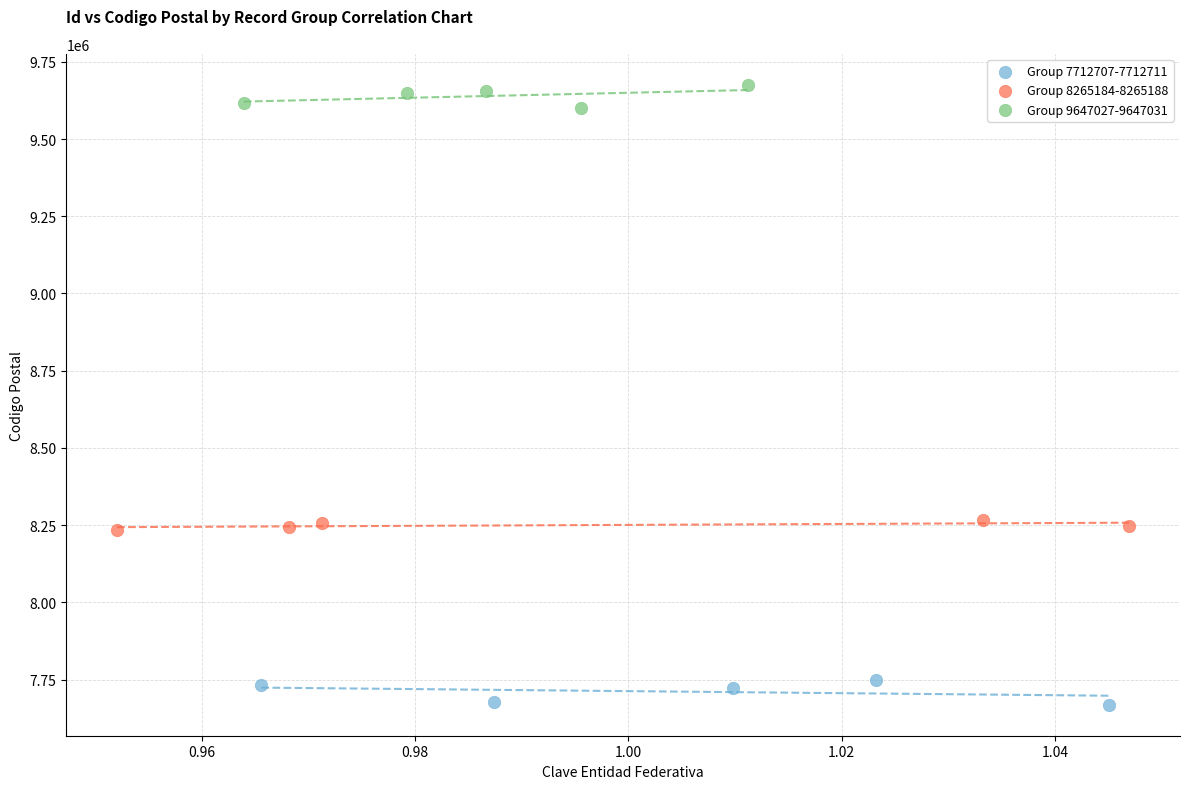

Which series contains the lowest Y value?

Group 7712707-7712711